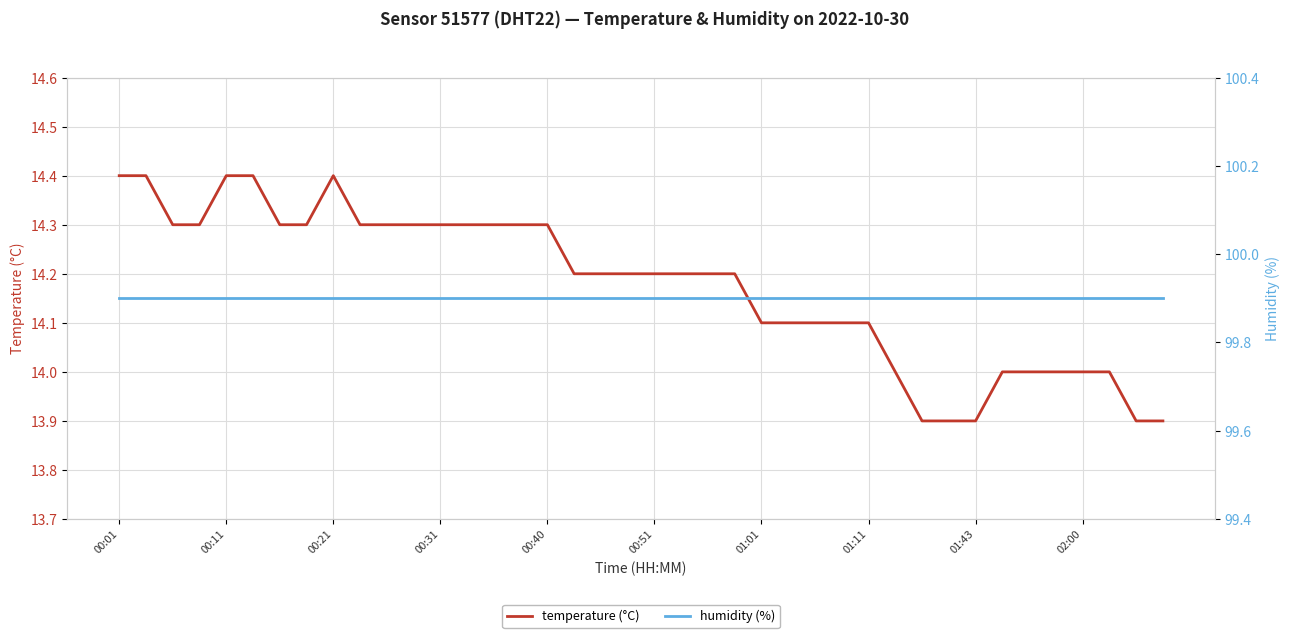

The temperature (°C) series shows 13.9 at 01:43. True or false?

True